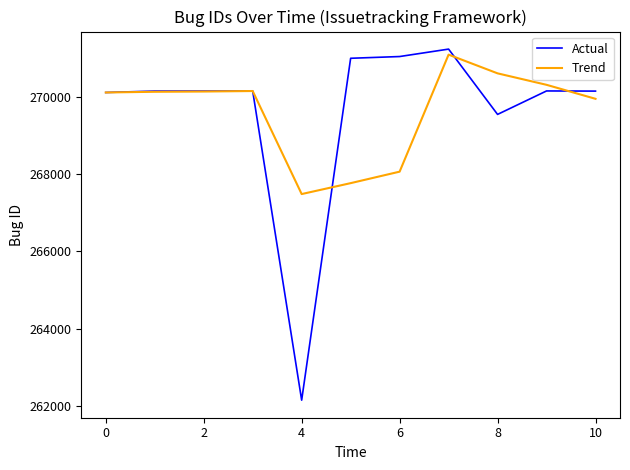

Which series has the widest spread of values?

Actual